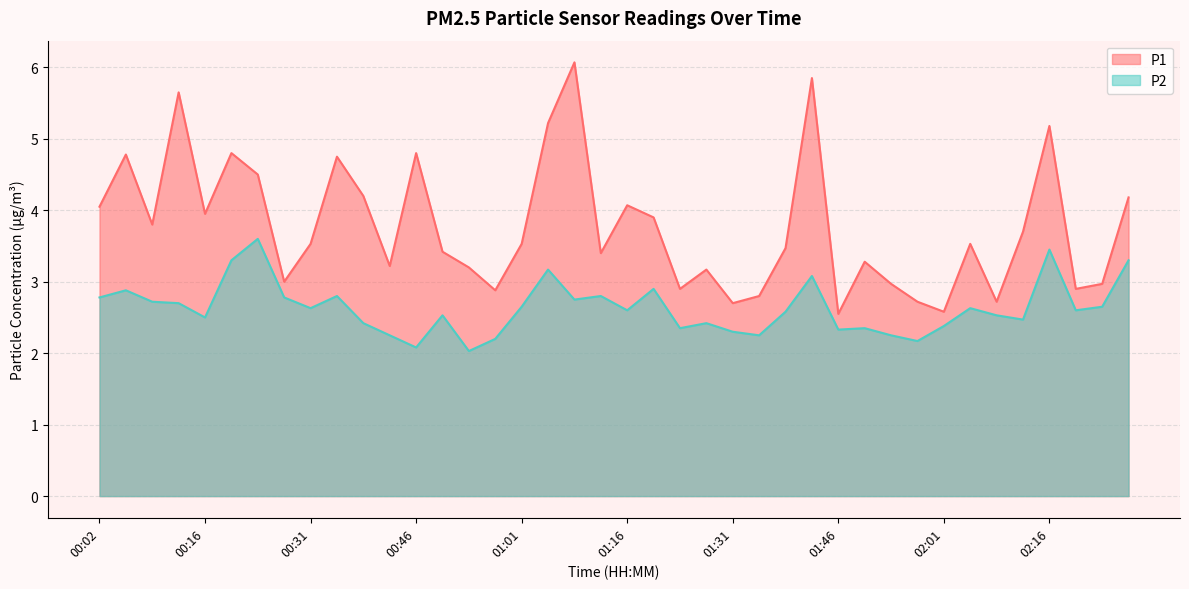

Reading right to left, what are all the values shown in this chart?

P1: 4.2	3.0	2.9	5.2	3.7	2.7	3.5	2.6	2.7	3.0	3.3	2.5	5.8	3.5	2.8	2.7	3.2	2.9	3.9	4.1	3.4	6.1	5.2	3.5	2.9	3.2	3.4	4.8	3.2	4.2	4.8	3.5	3.0	4.5	4.8	4.0	5.7	3.8	4.8	4.0
P2: 3.3	2.6	2.6	3.5	2.5	2.5	2.6	2.4	2.2	2.2	2.4	2.3	3.1	2.6	2.2	2.3	2.4	2.4	2.9	2.6	2.8	2.8	3.2	2.6	2.2	2.0	2.5	2.1	2.2	2.4	2.8	2.6	2.8	3.6	3.3	2.5	2.7	2.7	2.9	2.8